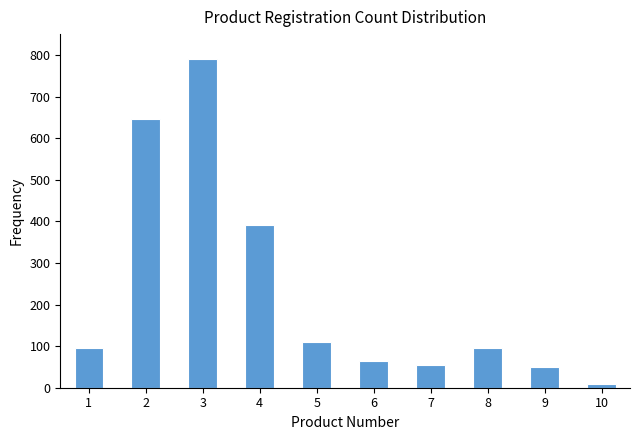

Reading left to right, what are all the values shown in this chart?

95	645	790	390	110	65	55	95	50	10